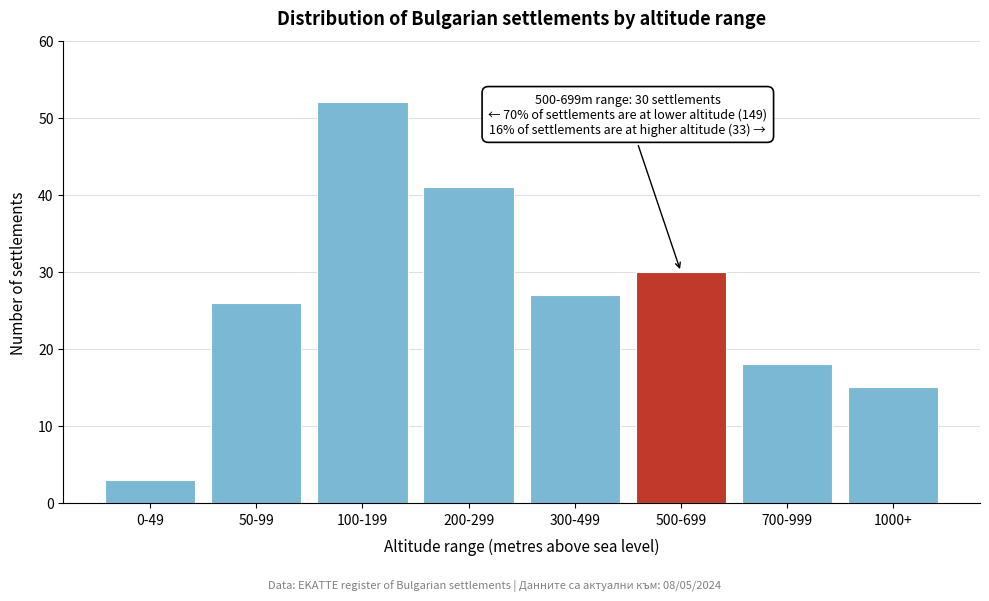

Reading left to right, what are all the values shown in this chart?

0-49=3	50-99=26	100-199=52	200-299=41	300-499=27	500-699=30	700-999=18	1000+=15